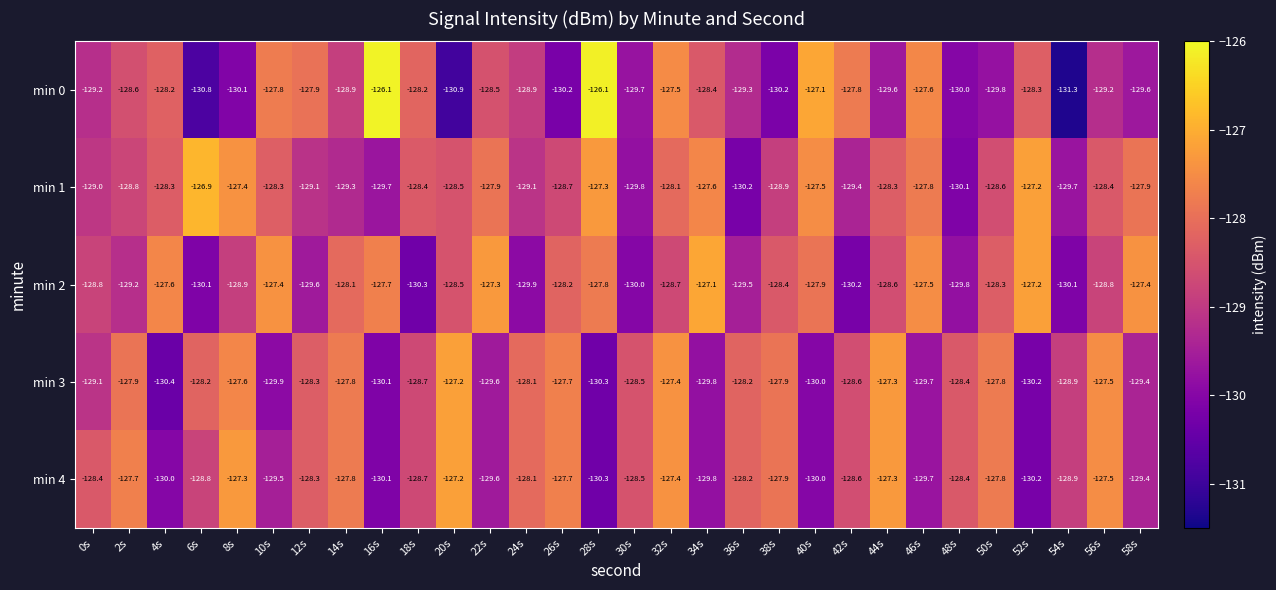

Which category has the lowest value across all series?

54s